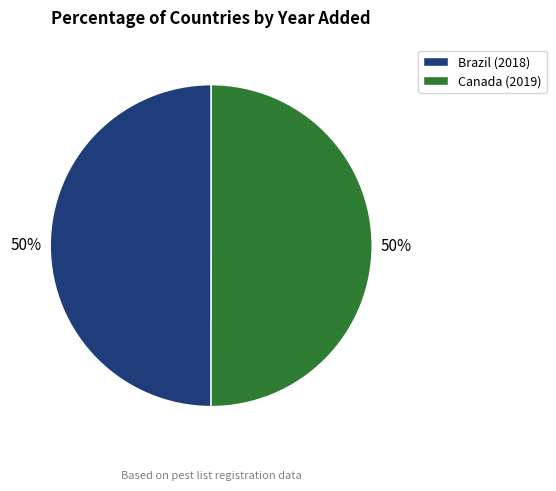

Is it true that Brazil (2018) is 50% of the pie?

True